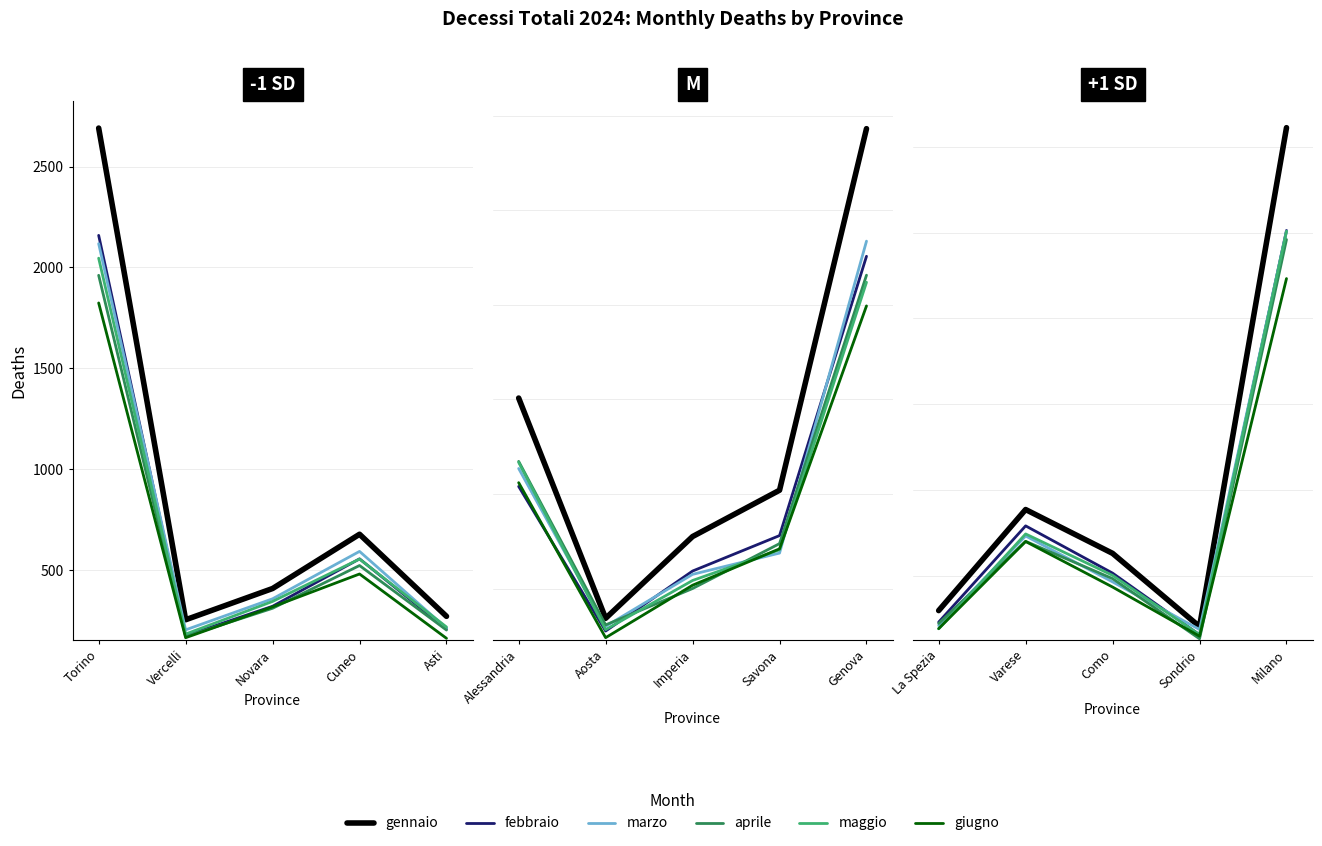

Rank the series by their maximum value, from highest to lowest.

gennaio, febbraio, marzo, maggio, aprile, giugno